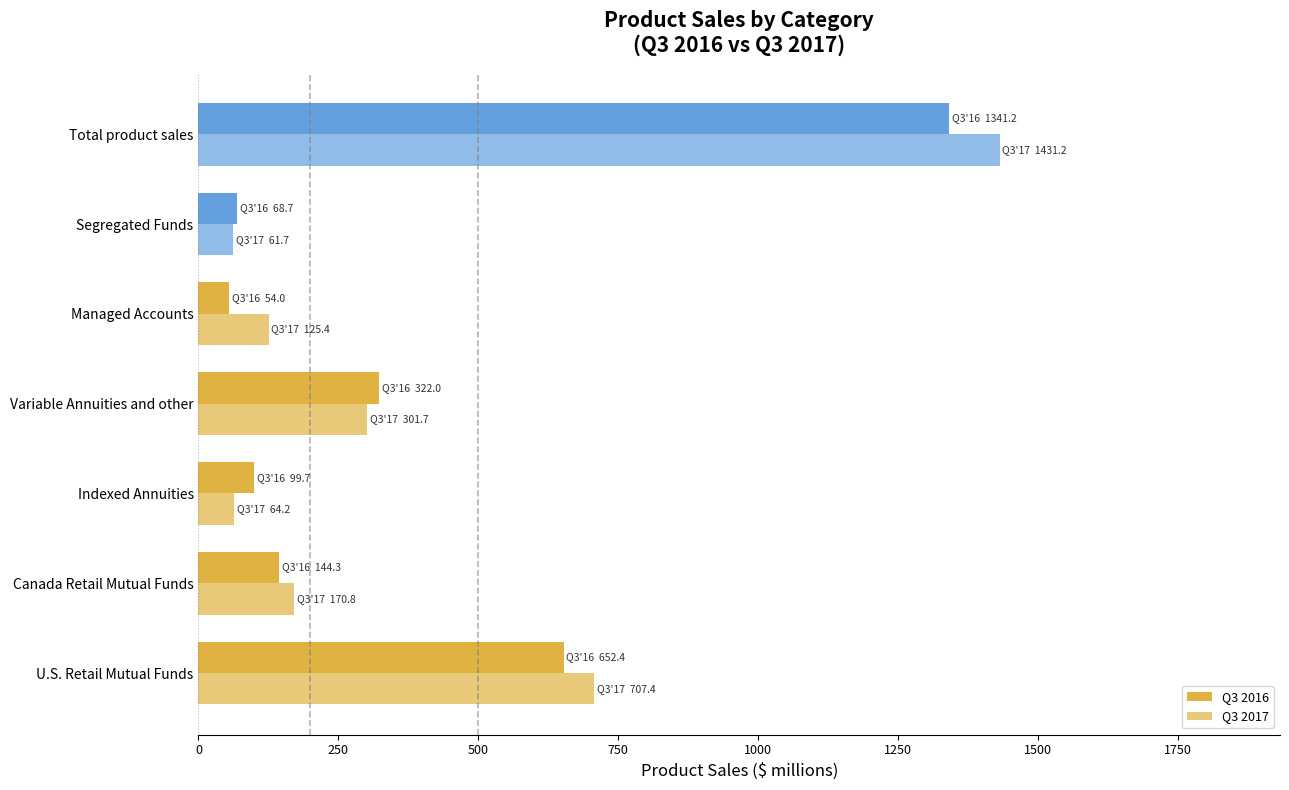

How many values in the Q3 2017 series exceed 170?

4